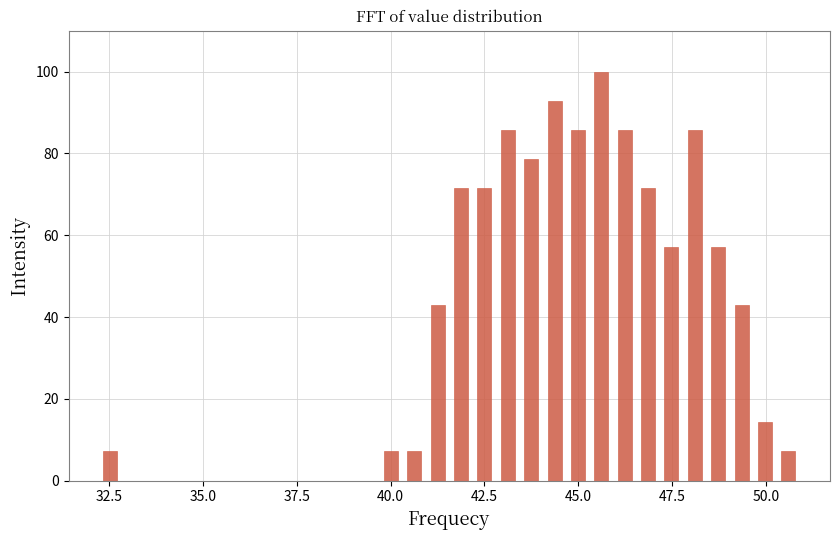

Around what value on the x-axis is the tallest bar? Give the approximate position of its centre, as read against the axis.

45.5